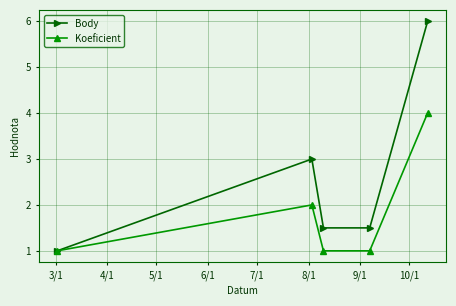

Which series has the widest spread of values?

Body